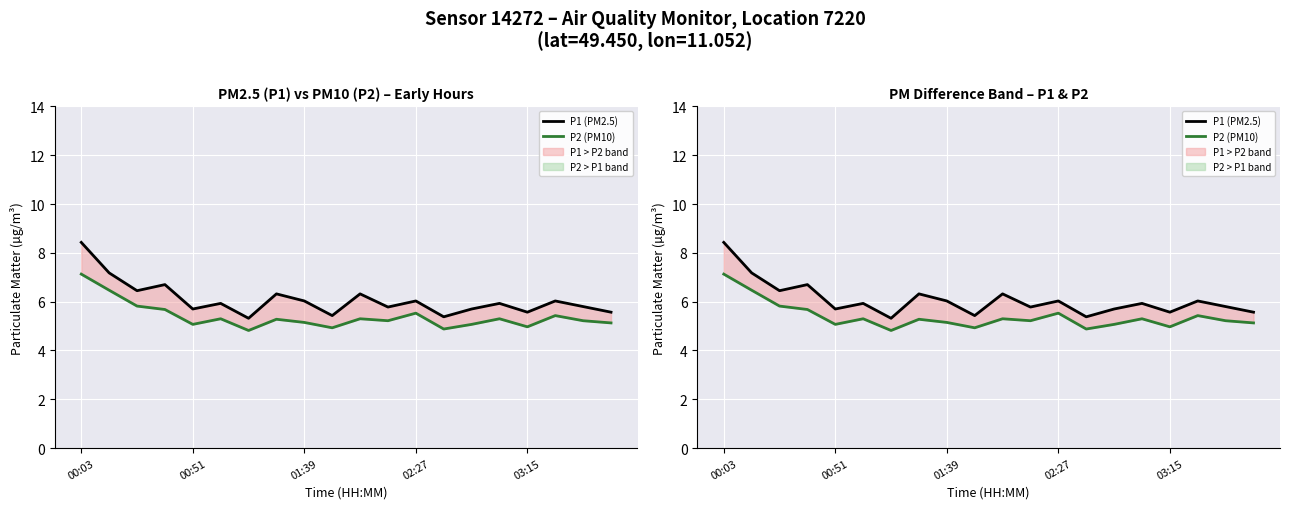

Rank the series by their average value, from highest to lowest.

P1 (PM2.5), P2 (PM10)